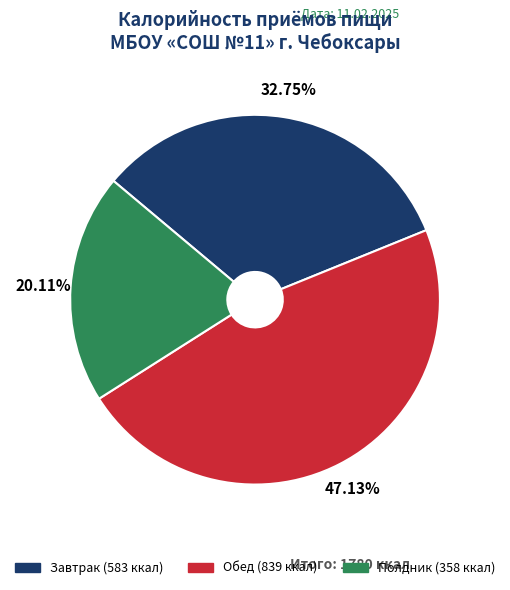

Between Обед (839 ккал) and Полдник (358 ккал), which is larger?

Обед (839 ккал)